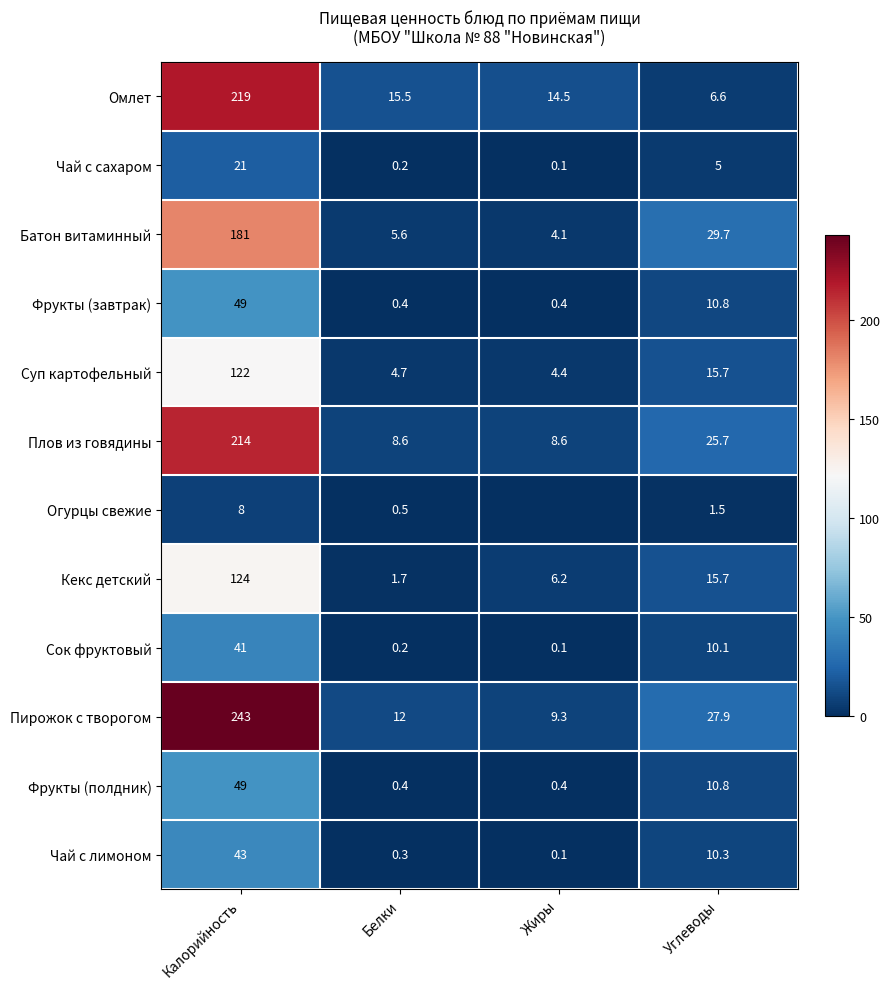

Rank the categories by Пирожок с творогом value from lowest to highest.

Жиры, Белки, Углеводы, Калорийность